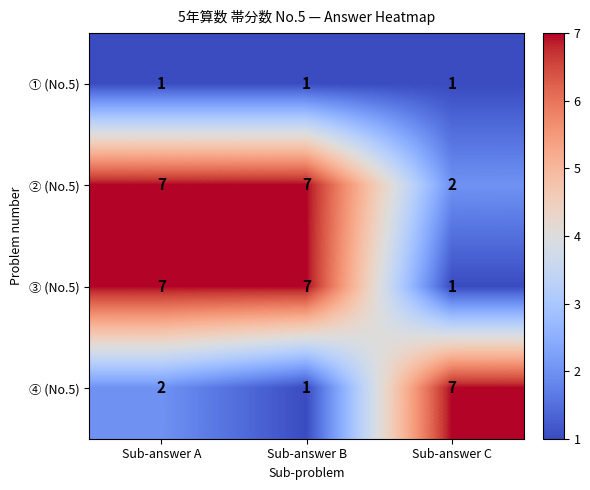

Reading left to right, transcribe all the data shown in this chart.

① (No.5): Sub-answer A=1	Sub-answer B=1	Sub-answer C=1
② (No.5): Sub-answer A=7	Sub-answer B=7	Sub-answer C=2
③ (No.5): Sub-answer A=7	Sub-answer B=7	Sub-answer C=1
④ (No.5): Sub-answer A=2	Sub-answer B=1	Sub-answer C=7